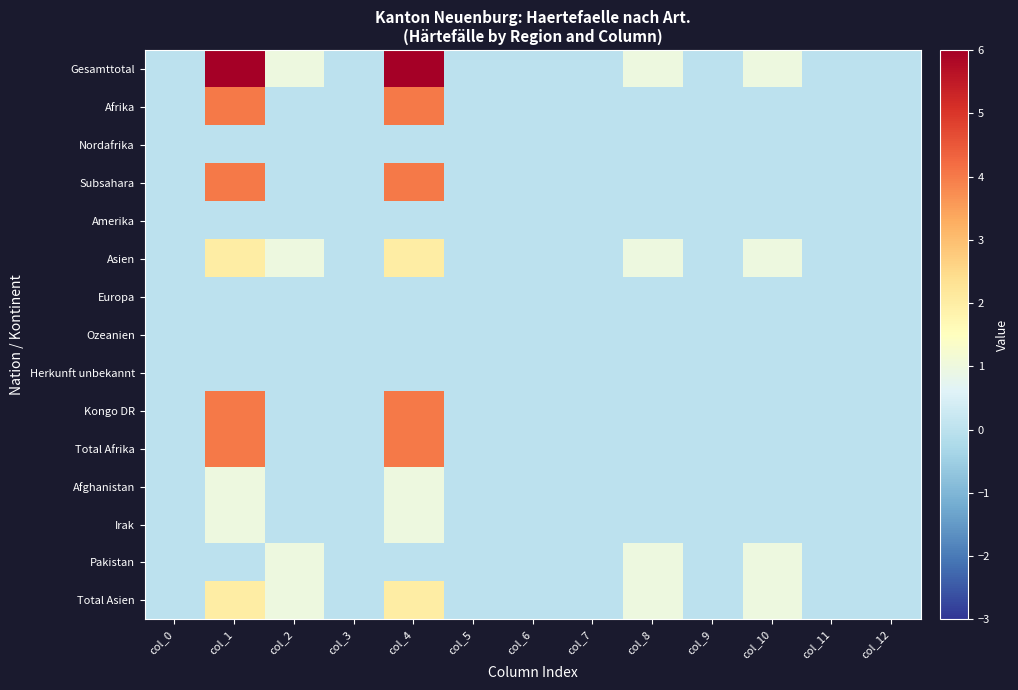

Which has a higher value, col_3 or col_1?

col_1